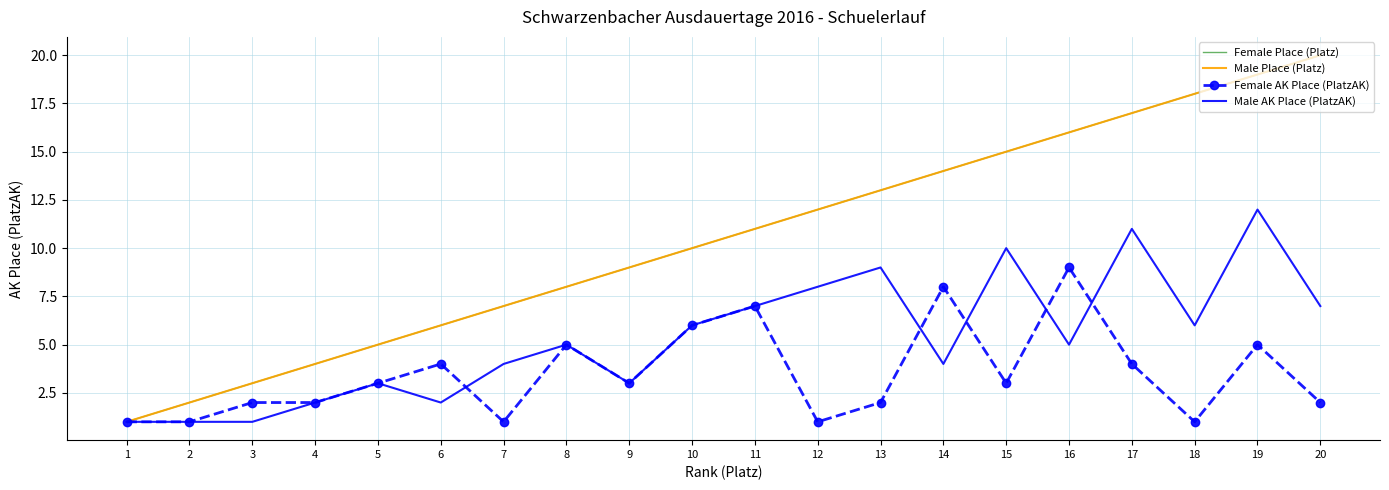

Between 4 and 11, which series saw the biggest shift?

Female Place (Platz)